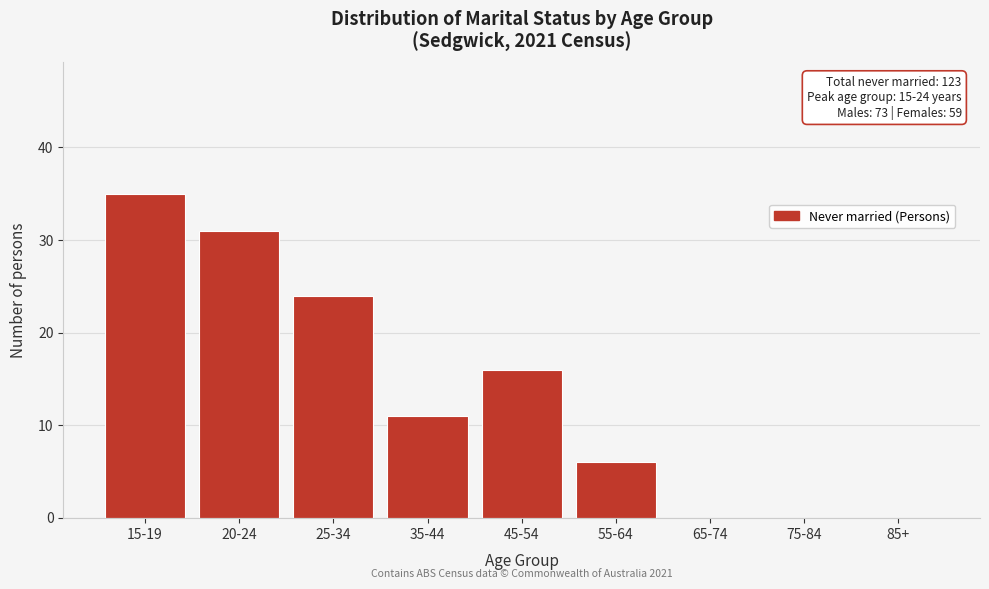

Reading left to right, what are all the values shown in this chart?

15-19=35	20-24=31	25-34=24	35-44=11	45-54=16	55-64=6	65-74=0	75-84=0	85+=0